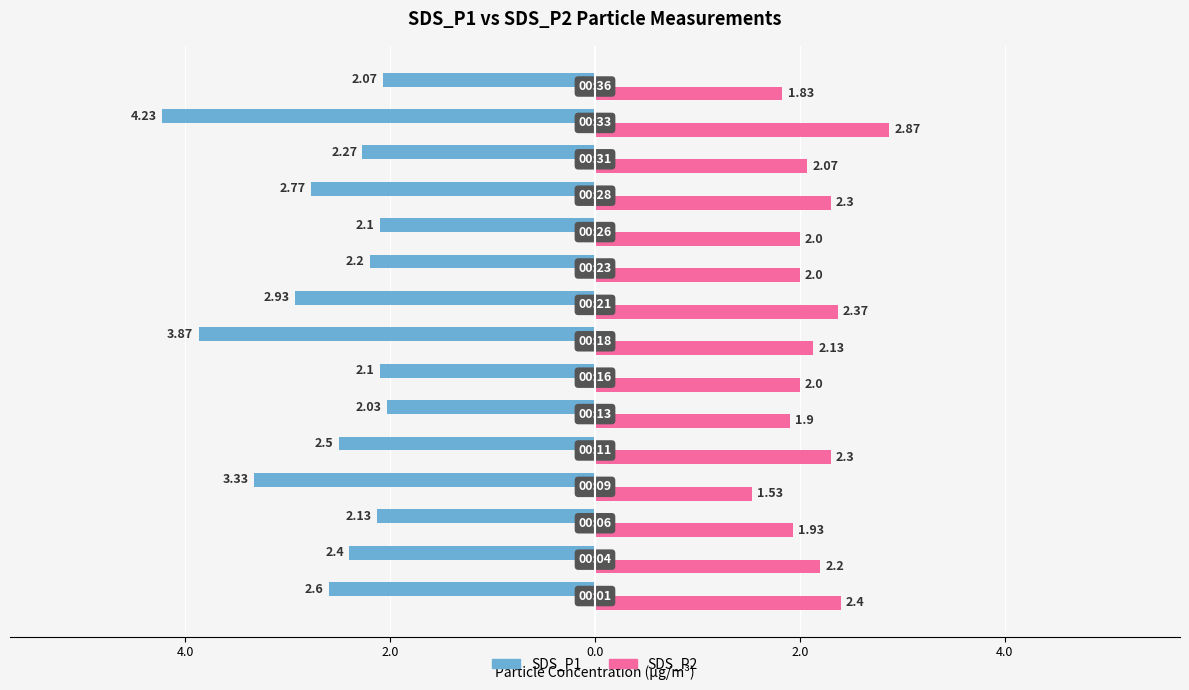

What are all the series names shown in the legend?

SDS_P1, SDS_P2